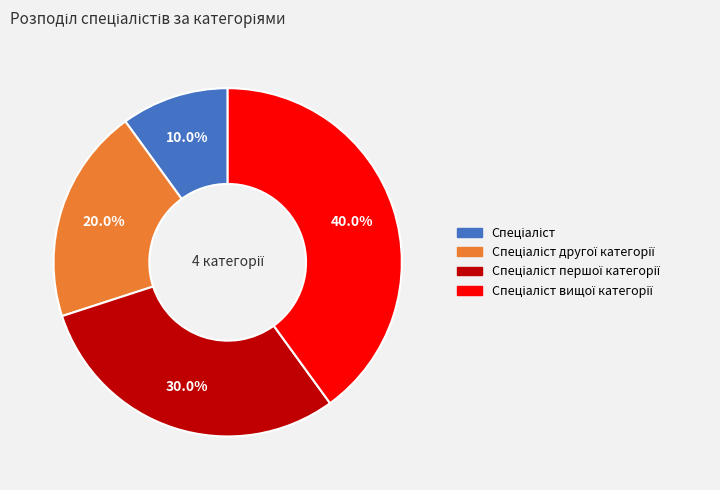

Is there a majority slice in this chart?

No